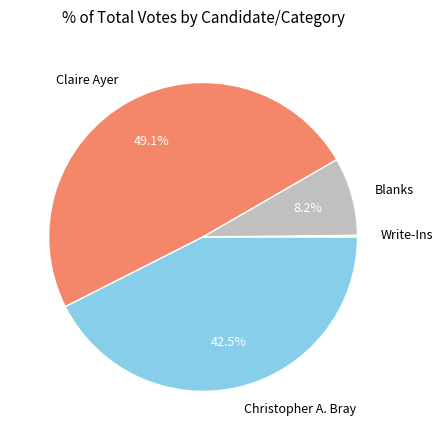

Is there any slice that represents more than half of the pie?

No